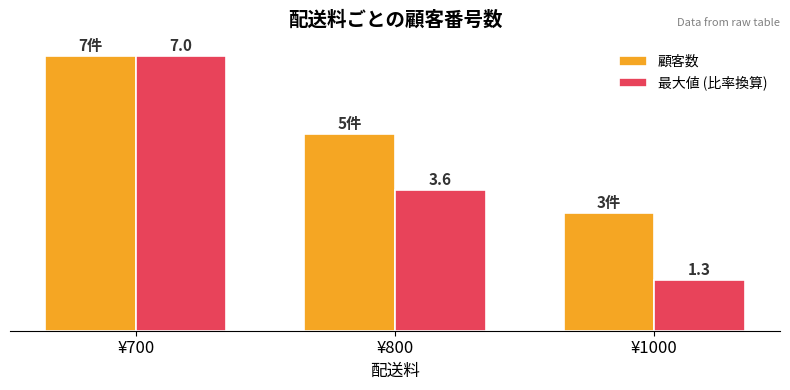

List the labels in order of 最大値 (比率換算) value, smallest first.

¥1000, ¥800, ¥700